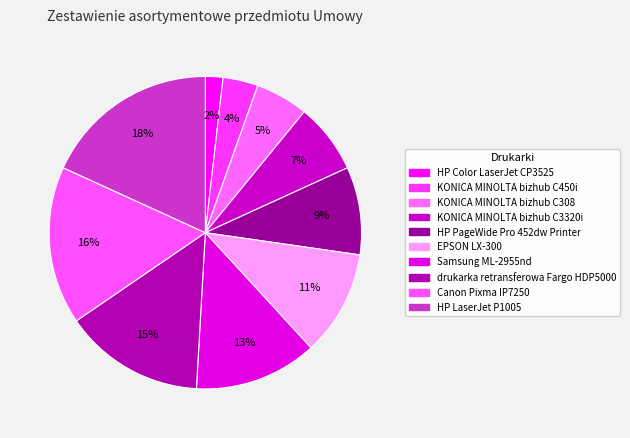

True or false: HP PageWide Pro 452dw Printer accounts for 9% of the total.

True